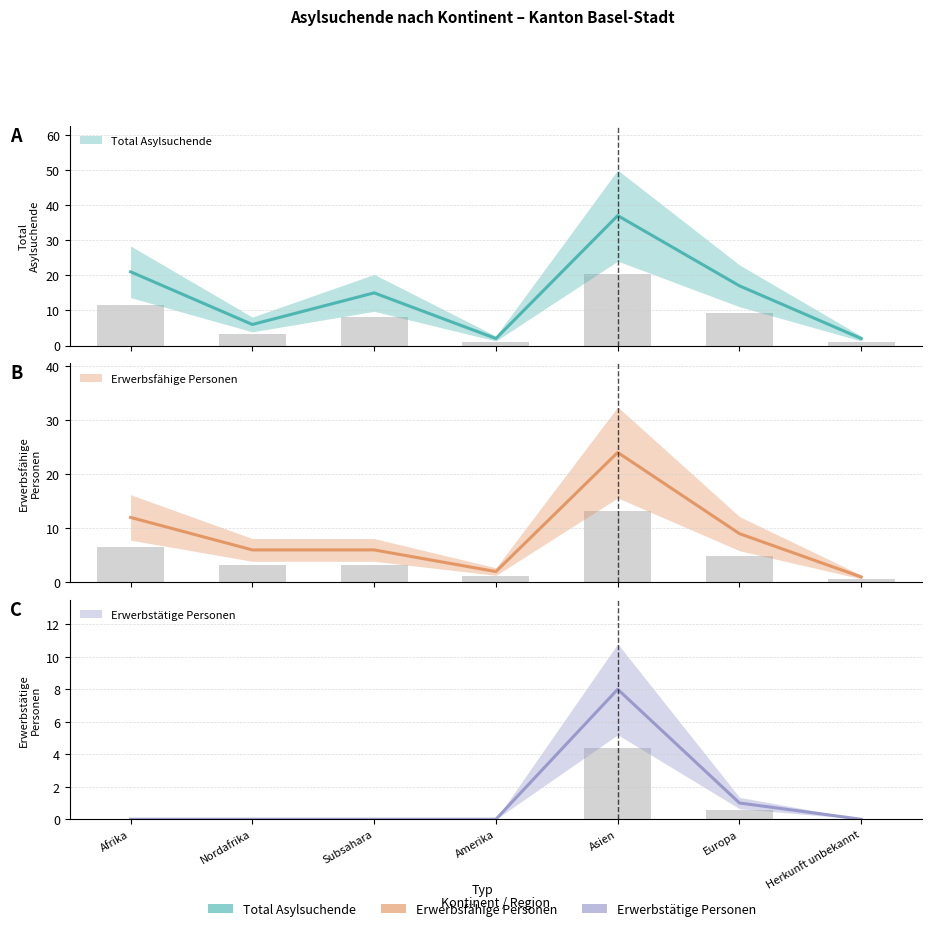

Is it true that Total Asylsuchende equals 3.0 at Nordafrika?

False